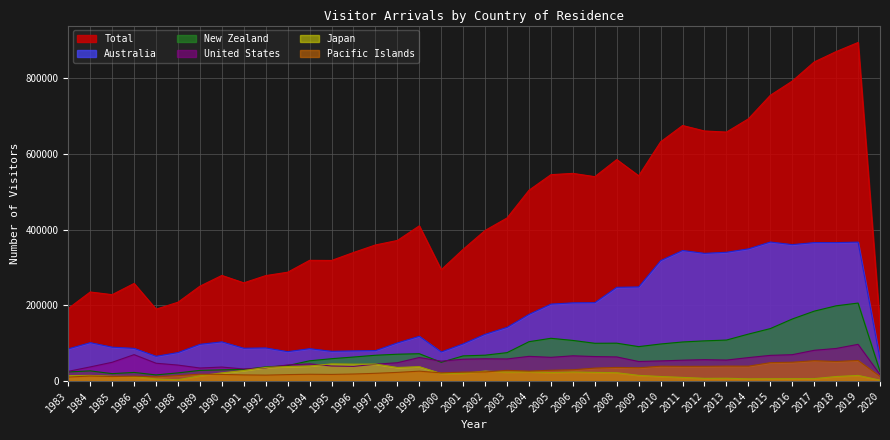

What is the difference between the maximum and second lowest values in the Total series?

704523